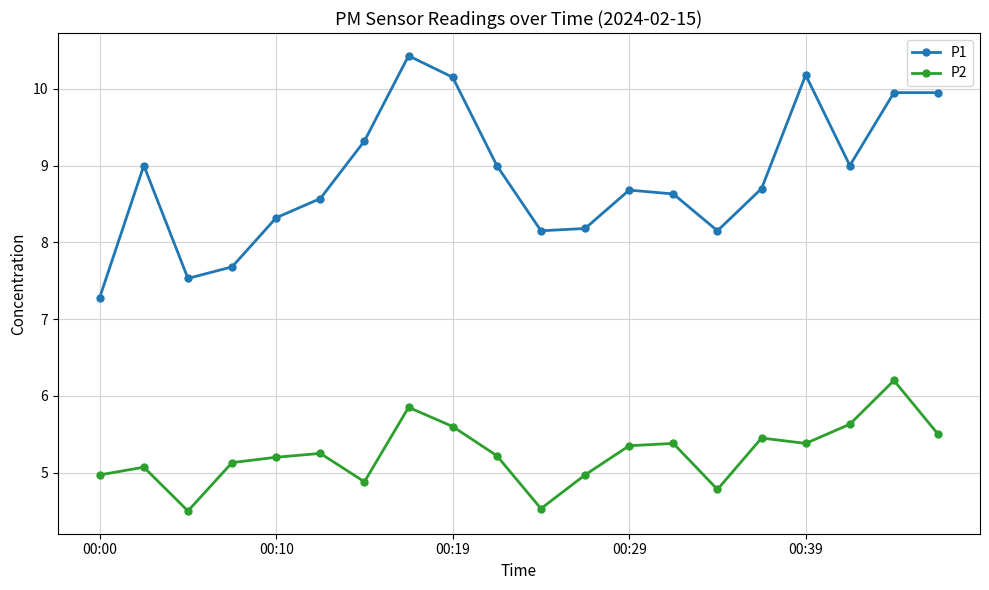

What is the greatest value displayed?

10.4